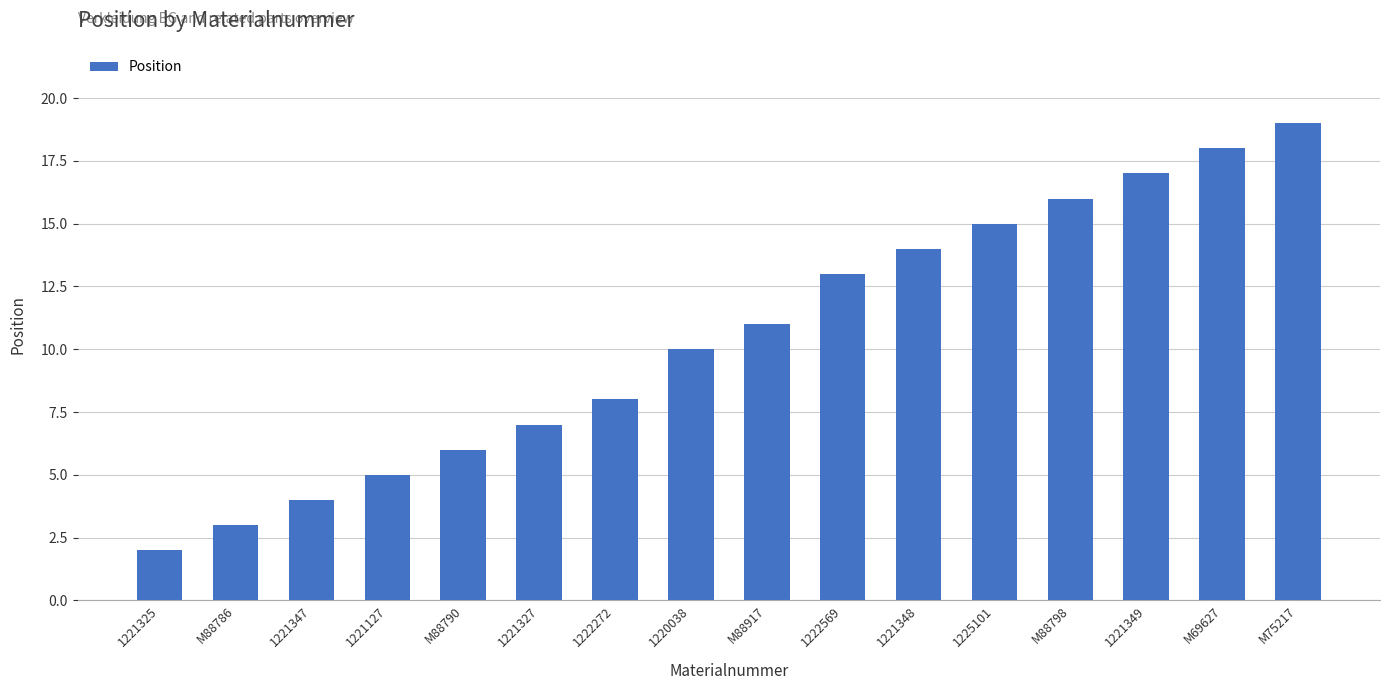

What is the sum of all values?

168